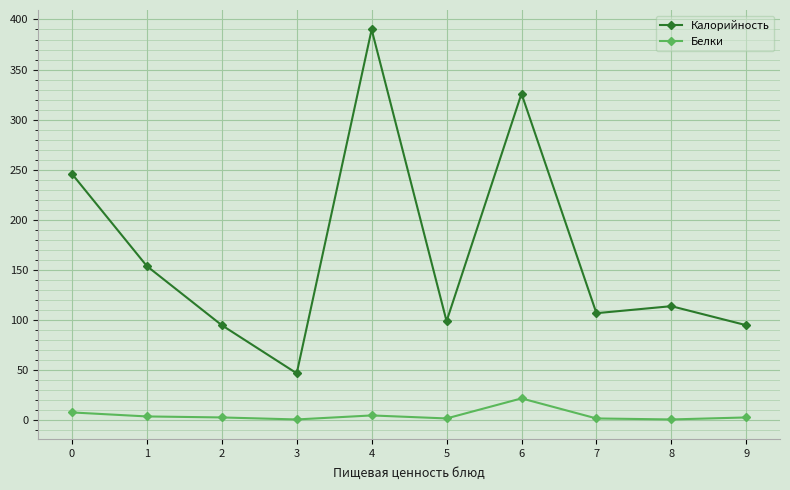

The value of Калорийность at 8 is 75. True or false?

False